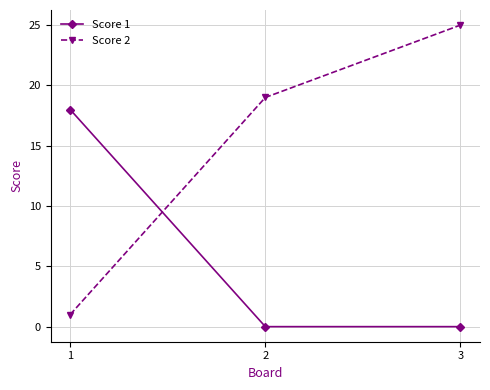

What value does the Score 2 series have at 3?

25